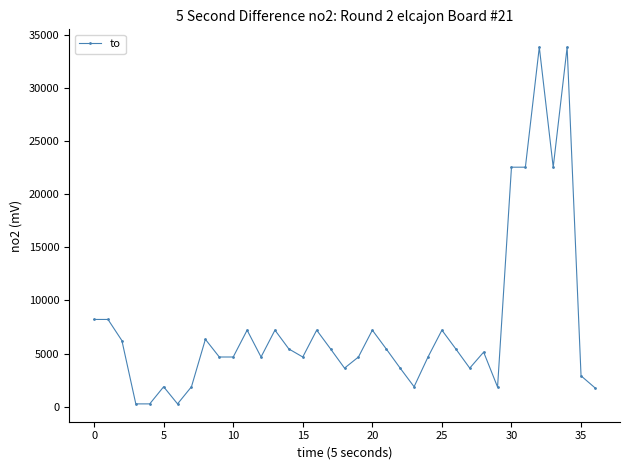

How many categories are shown in the chart?

37